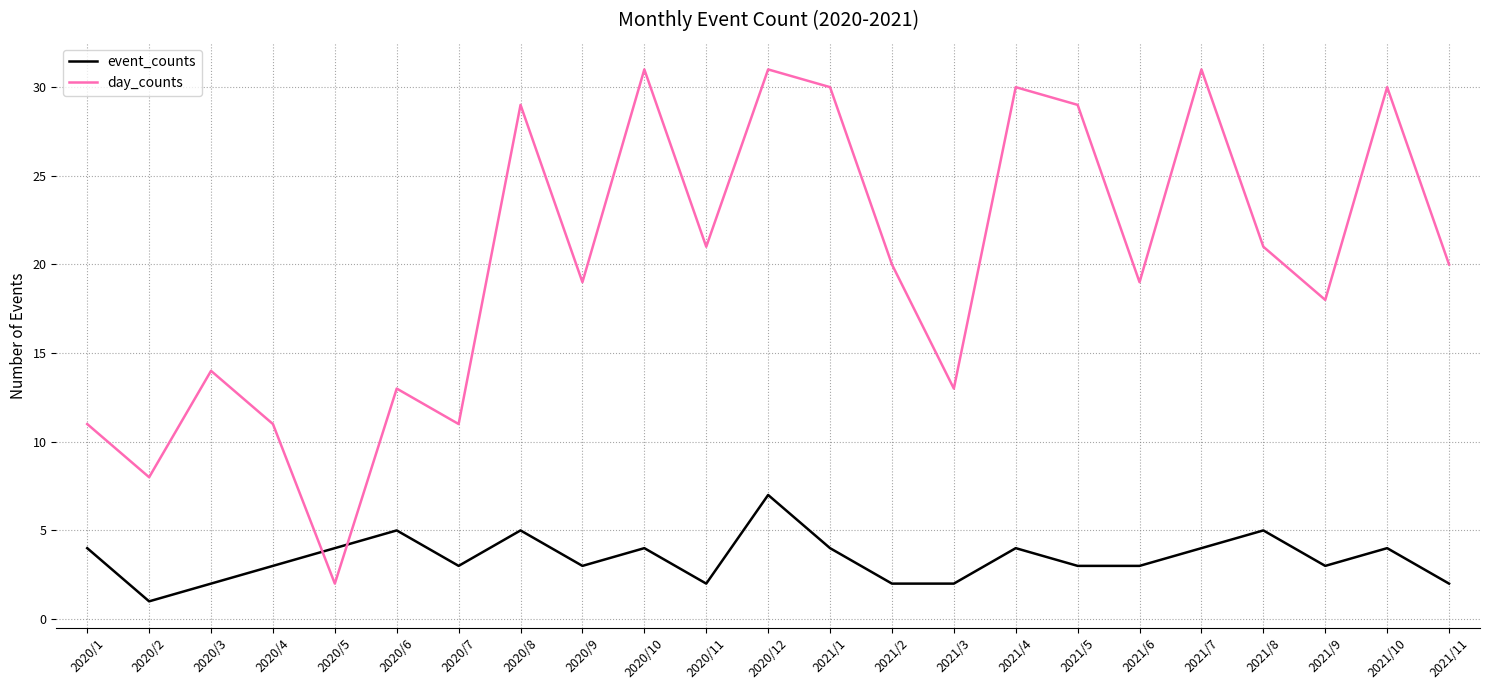

What is the difference between the day_counts values at 2021/9 and 2021/10?

12